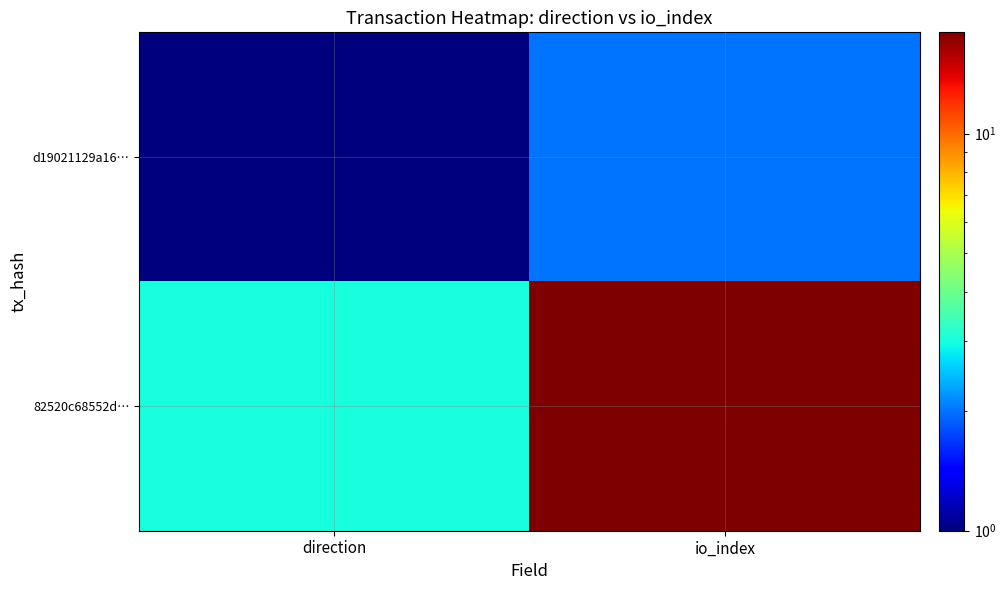

Between direction and io_index, which is larger?

io_index